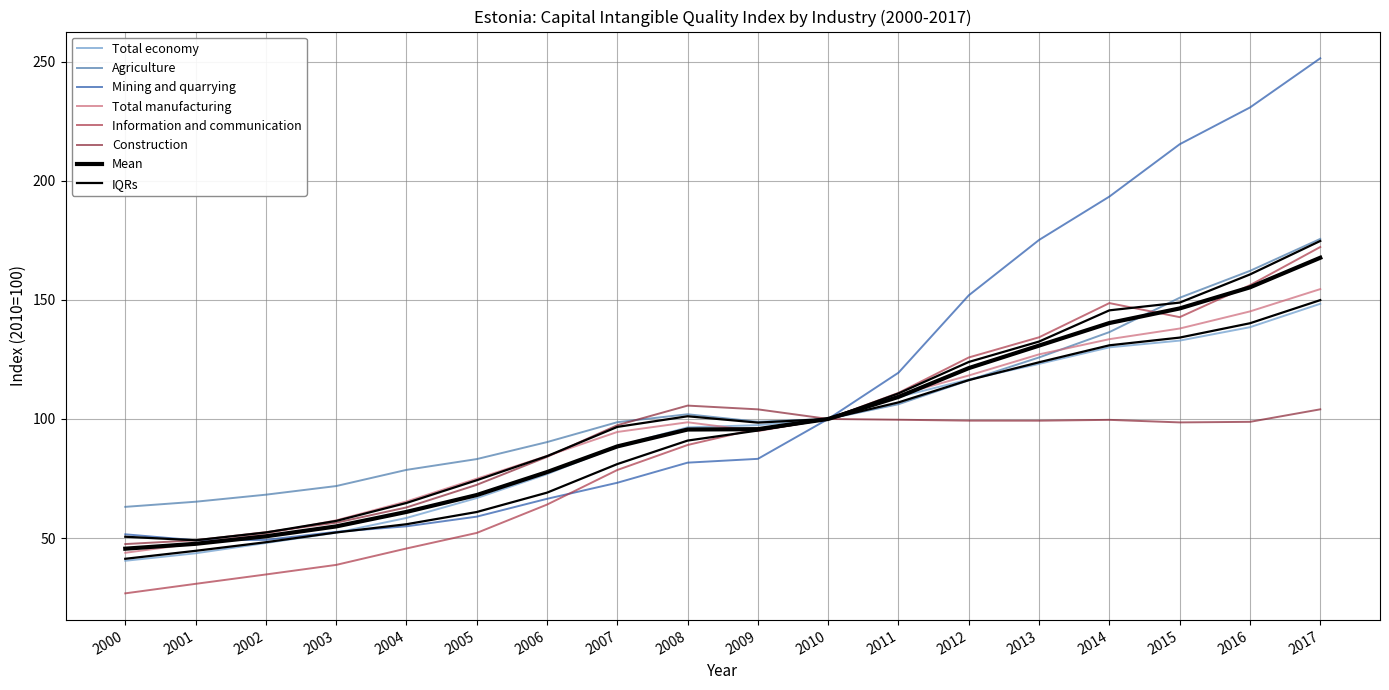

At 2011, list the series in order from largest to smallest.

Mining and quarrying, Information and communication, Total manufacturing, Total economy, Agriculture, Construction